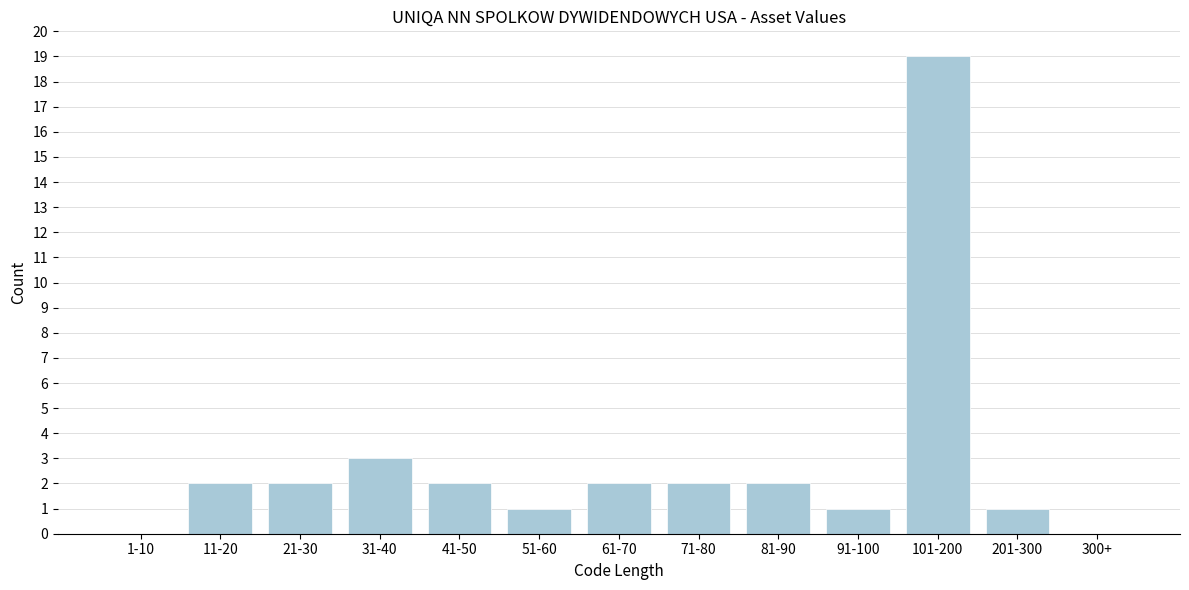

Reading left to right, extract all data points from this chart.

1-10=0	11-20=2	21-30=2	31-40=3	41-50=2	51-60=1	61-70=2	71-80=2	81-90=2	91-100=1	101-200=19	201-300=1	300+=0